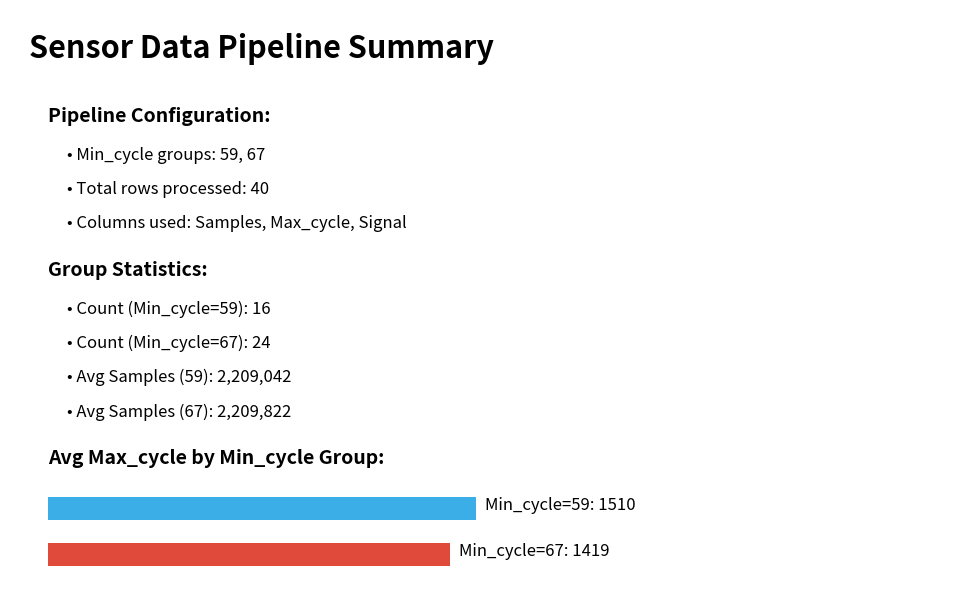

What value does the Signal series have at 67?

-65